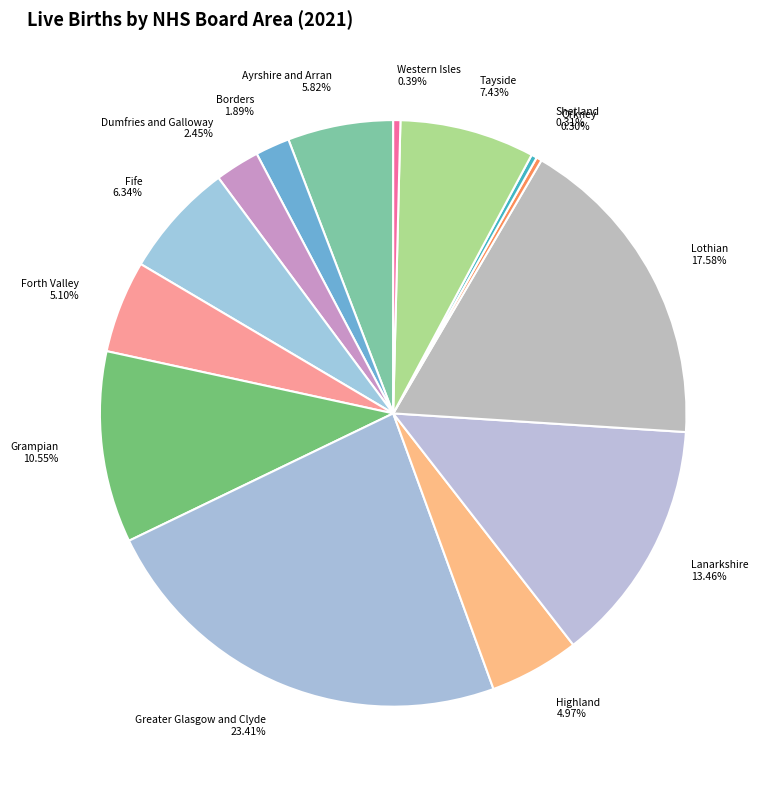

To the nearest percent, what portion does Greater Glasgow and Clyde represent?

23%